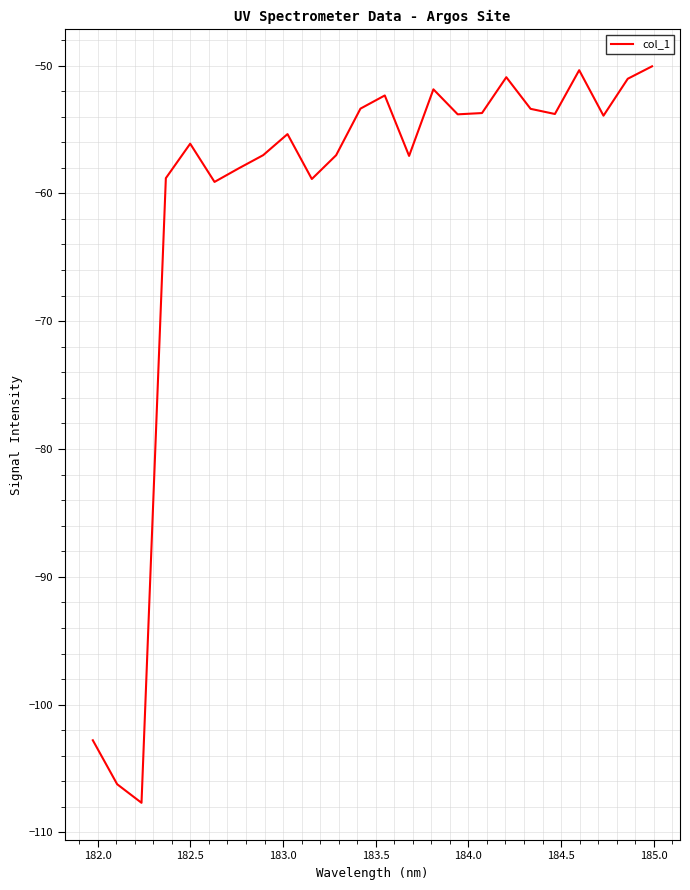

What is the greatest value displayed?

-50.1